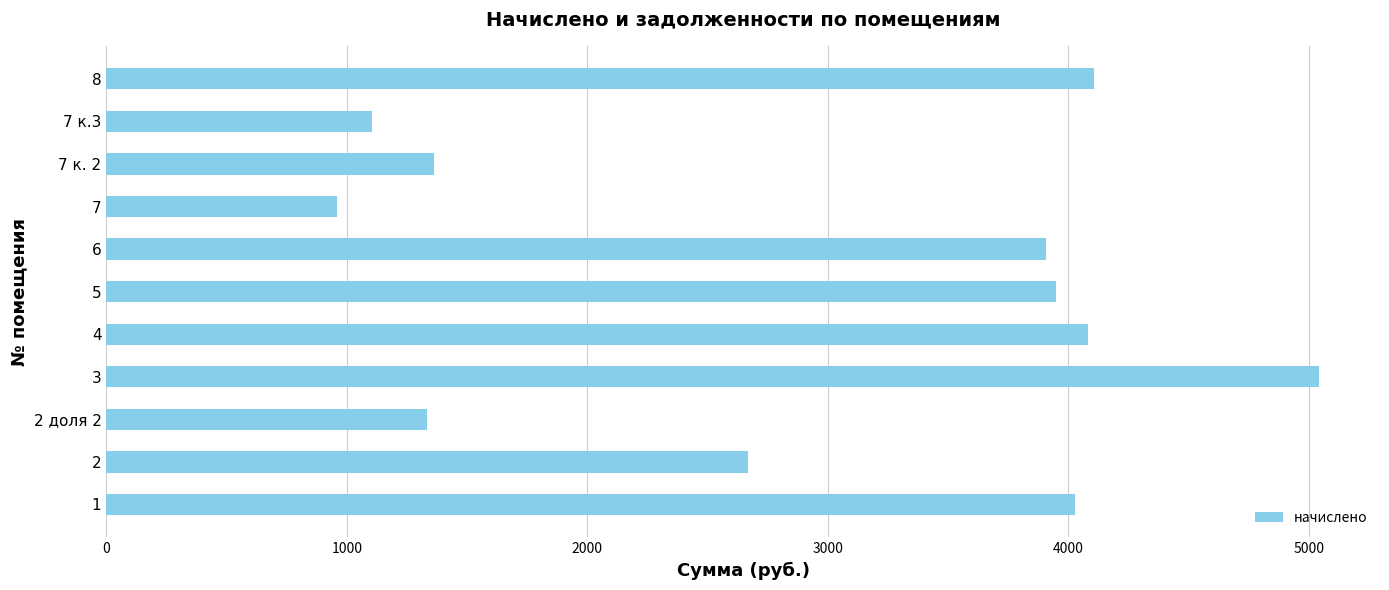

Which has a higher value, 8 or 6?

8